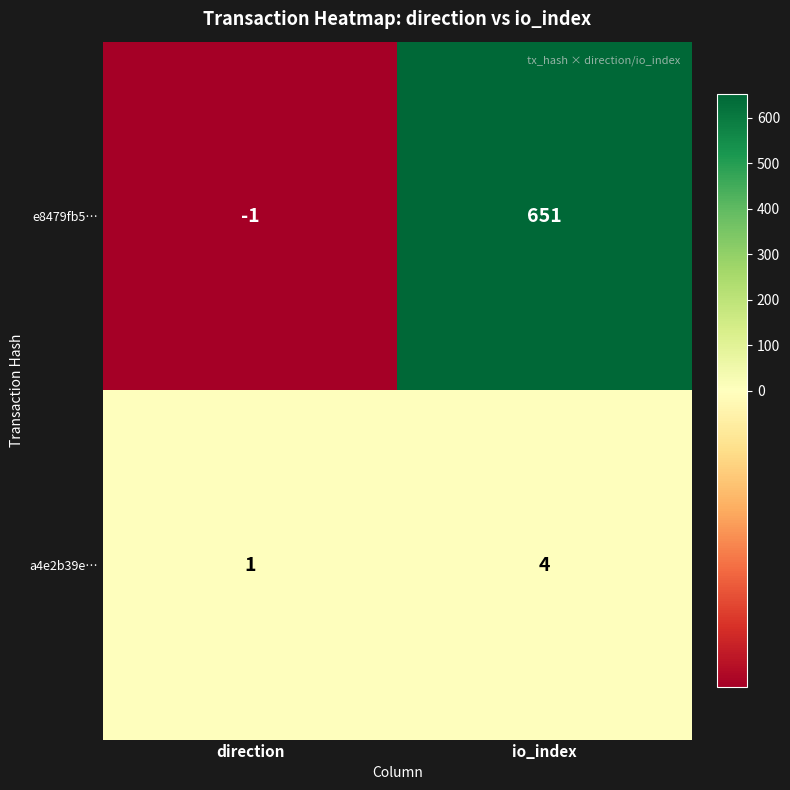

What is the greatest value displayed?

651